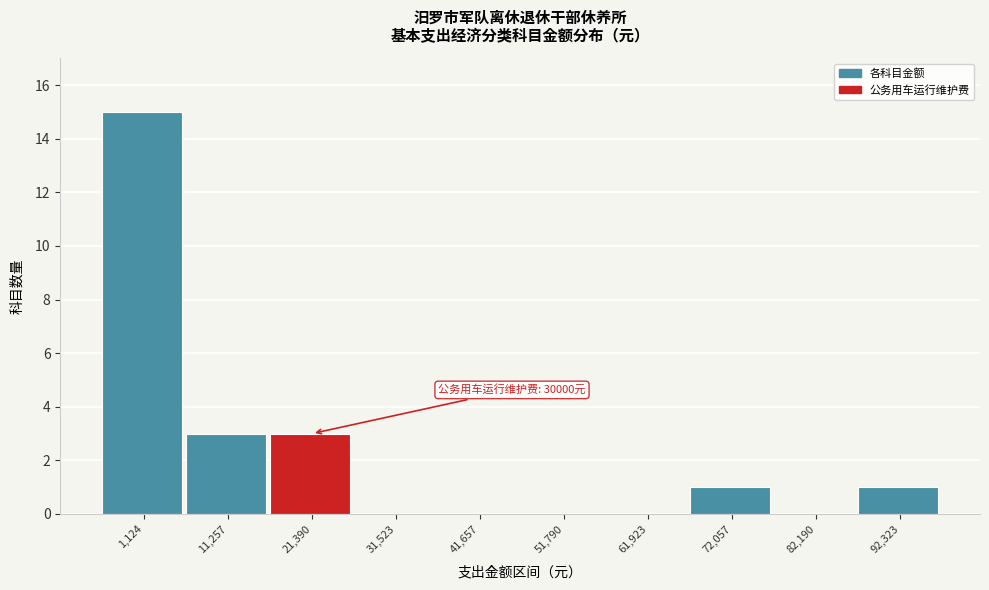

Reading left to right, extract all data points from this chart.

1,124=15	11,257=3	21,390=3	31,523=0	41,657=0	51,790=0	61,923=0	72,057=1	82,190=0	92,323=1